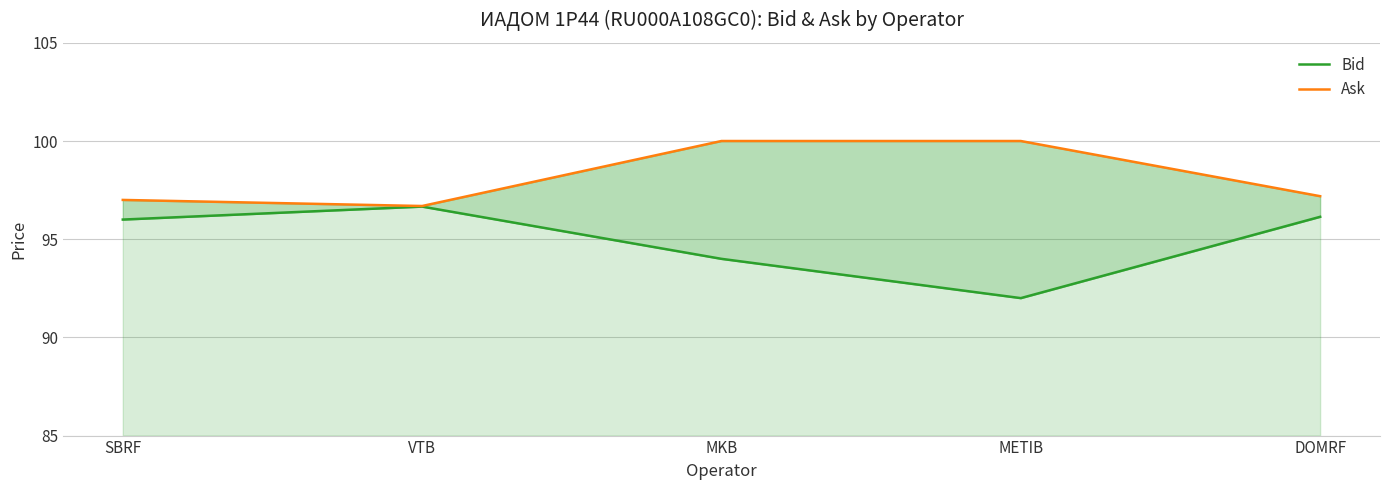

What is the average value of the Ask series?

98.2